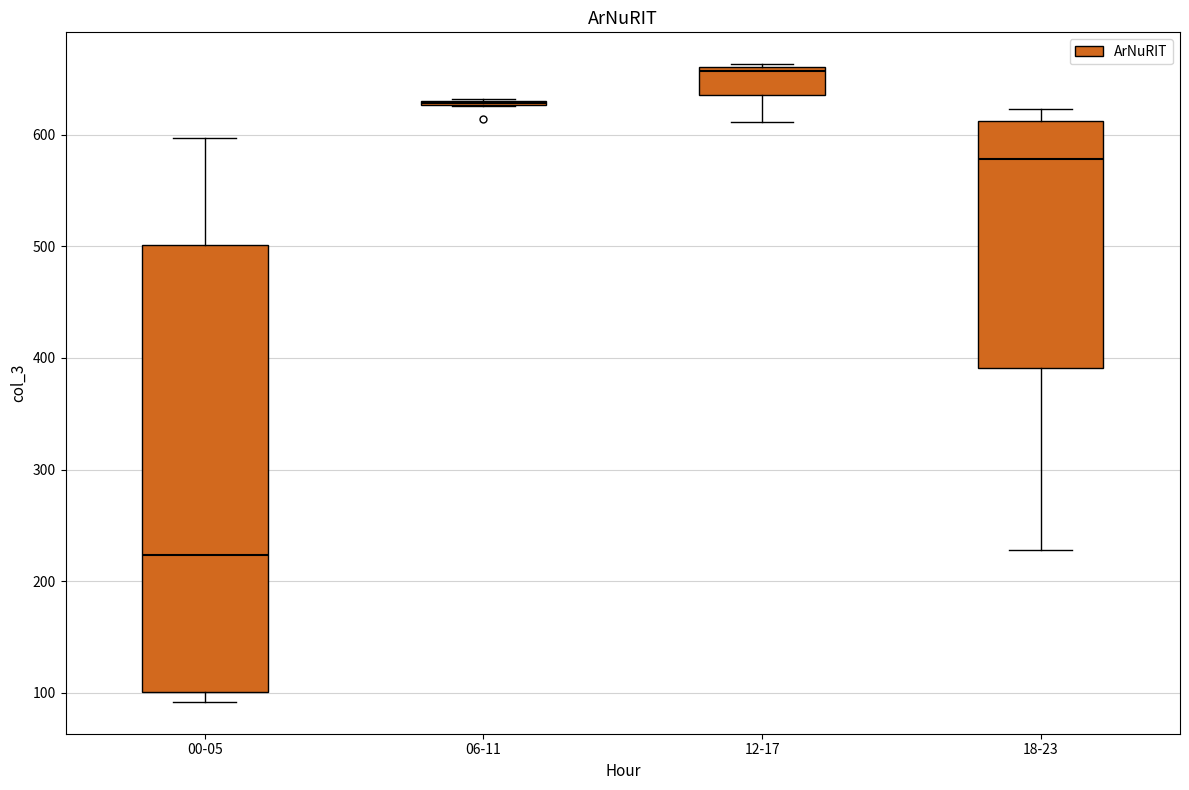

Where does the upper whisker of the box for 00-05 end on the y-axis? The values are not printed on the chart, so give them approximately, as read against the axis.

600